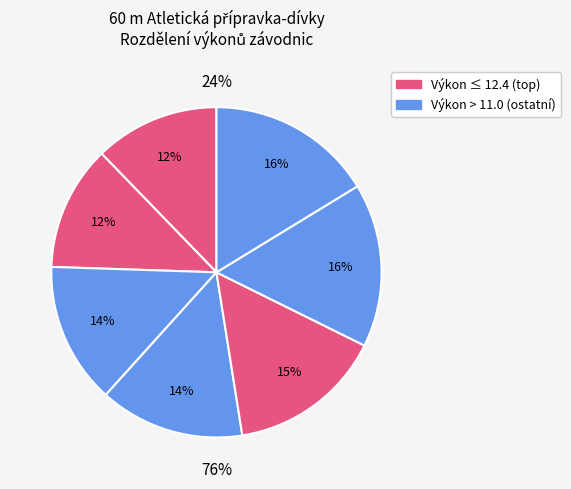

True or false: Pacovská Aneta accounts for 22% of the total.

False